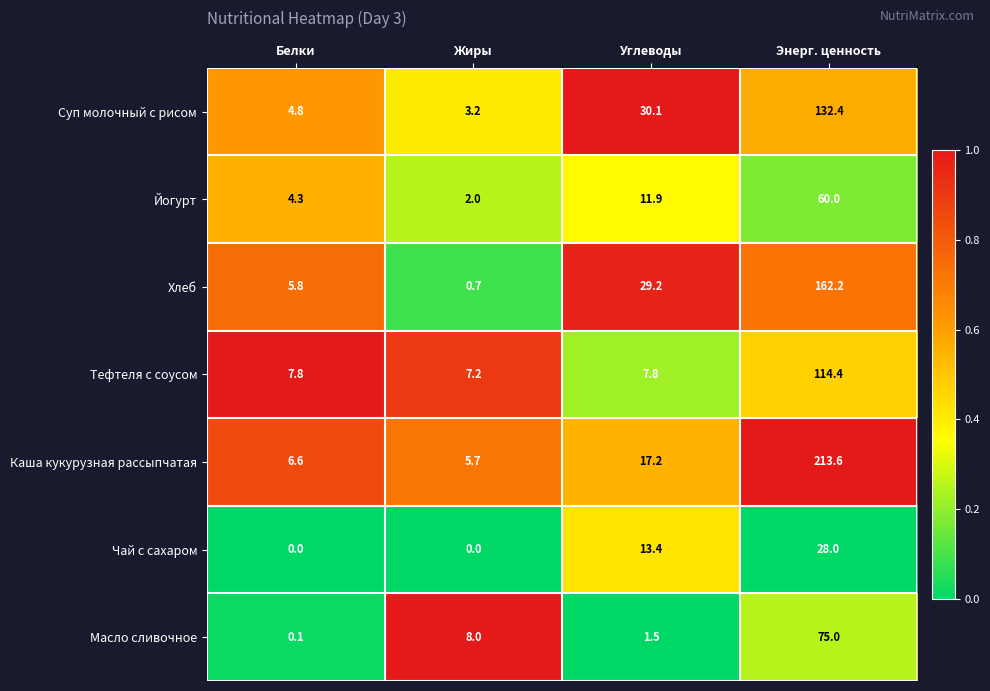

Reading right to left, extract all data points from this chart.

Суп молочный с рисом: 132.4	30.1	3.2	4.8
Йогурт: 60.0	11.9	2.0	4.3
Хлеб: 162.2	29.2	0.7	5.8
Тефтеля с соусом: 114.4	7.8	7.2	7.8
Каша кукурузная рассыпчатая: 213.6	17.2	5.7	6.6
Чай с сахаром: 28.0	13.4	0.0	0.0
Масло сливочное: 75.0	1.5	8.0	0.1